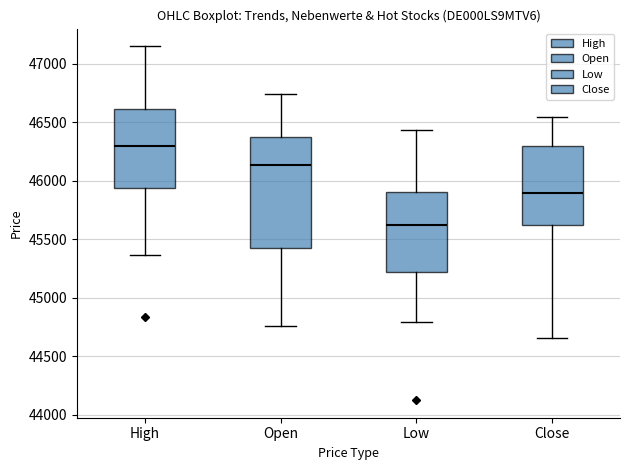

Where does the lower whisker of the box for Low end on the y-axis? The values are not printed on the chart, so give them approximately, as read against the axis.

44800